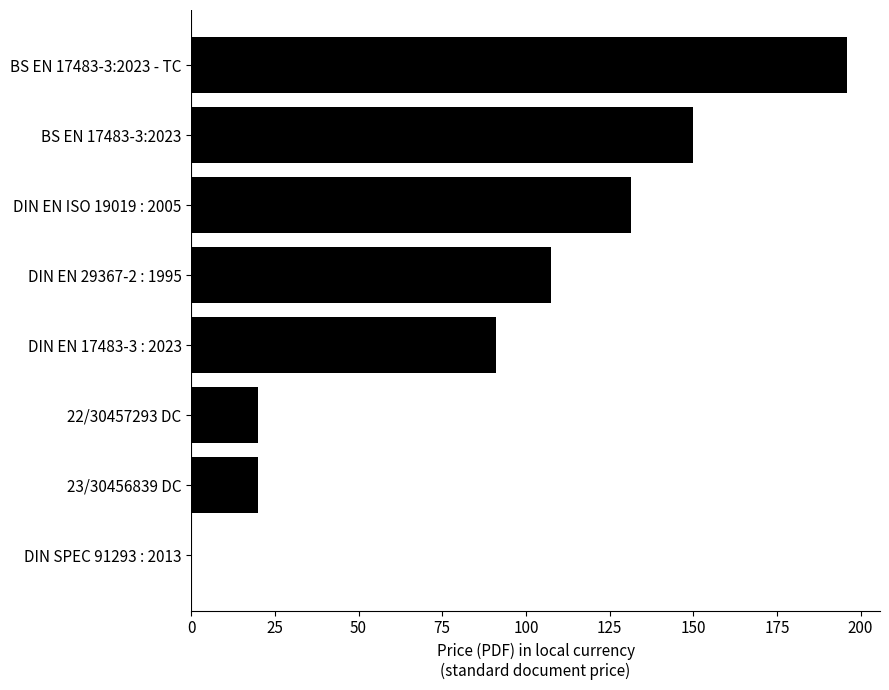

At which label is the value closest to 98?

DIN EN 17483-3 : 2023